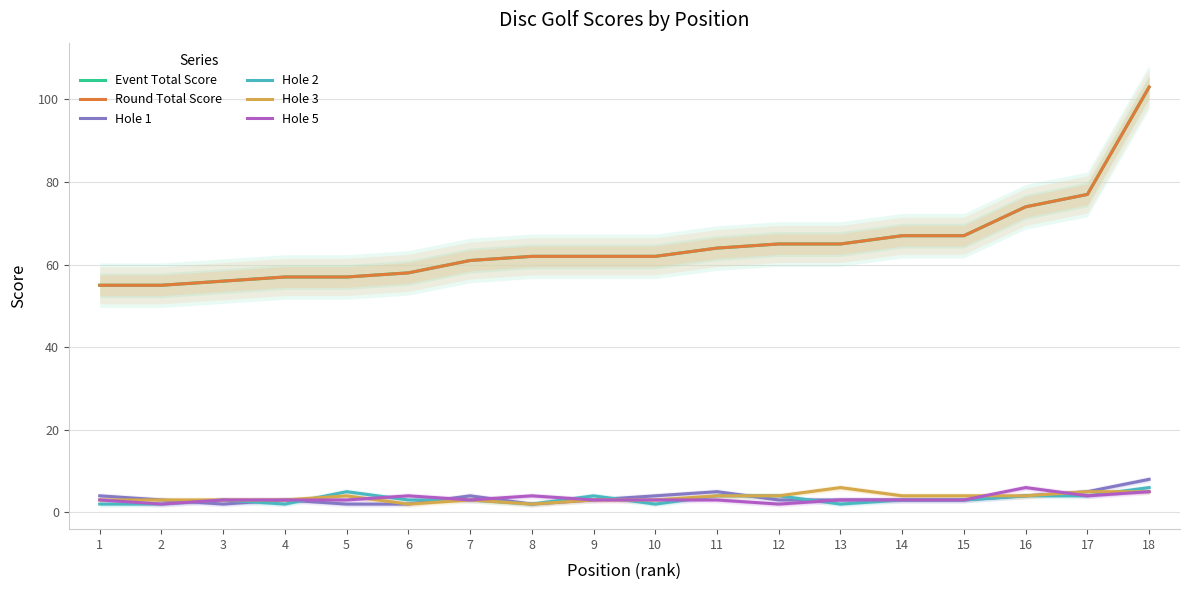

Reading right to left, list all the values displayed in this chart.

Event Total Score: 103	77	74	67	67	65	65	64	62	62	62	61	58	57	57	56	55	55
Round Total Score: 103	77	74	67	67	65	65	64	62	62	62	61	58	57	57	56	55	55
Hole 1: 8	5	4	3	3	3	3	5	4	3	2	4	2	2	3	2	3	4
Hole 2: 6	4	4	3	3	2	4	4	2	4	2	3	3	5	2	3	2	2
Hole 3: 5	5	4	4	4	6	4	4	3	3	2	3	2	4	3	3	3	3
Hole 5: 5	4	6	3	3	3	2	3	3	3	4	3	4	3	3	3	2	3